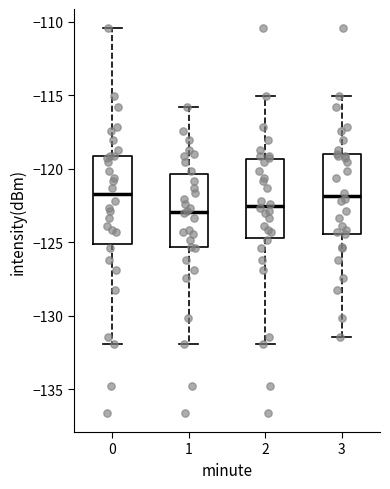

Where does the lower whisker of the box at x = 3 end on the y-axis? The values are not printed on the chart, so give them approximately, as read against the axis.

-131.5